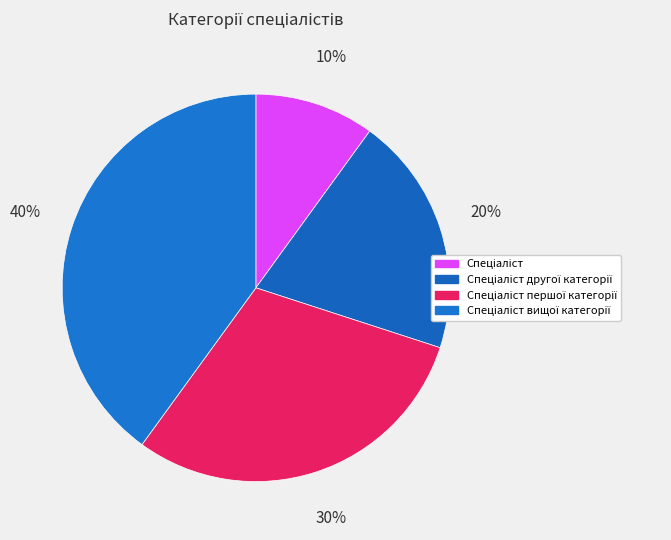

How many segments does this pie chart have?

4